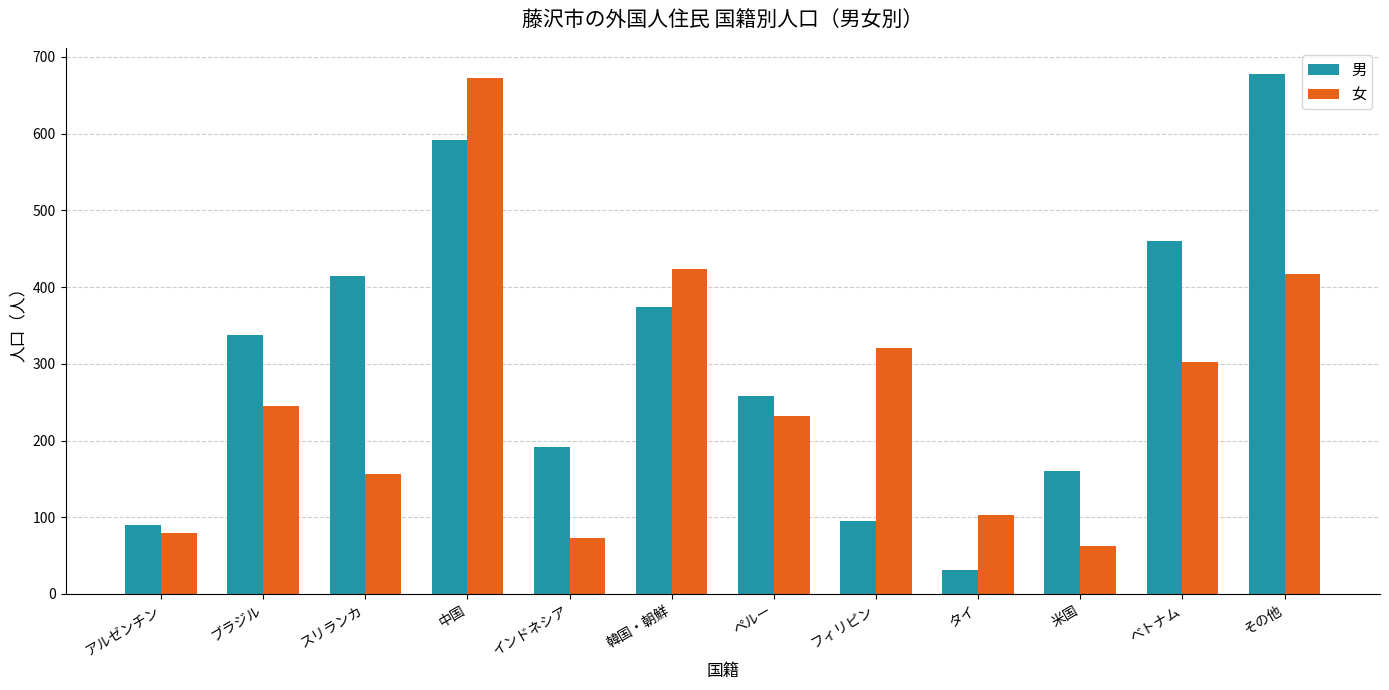

At べトナム, list the series in order from largest to smallest.

男, 女